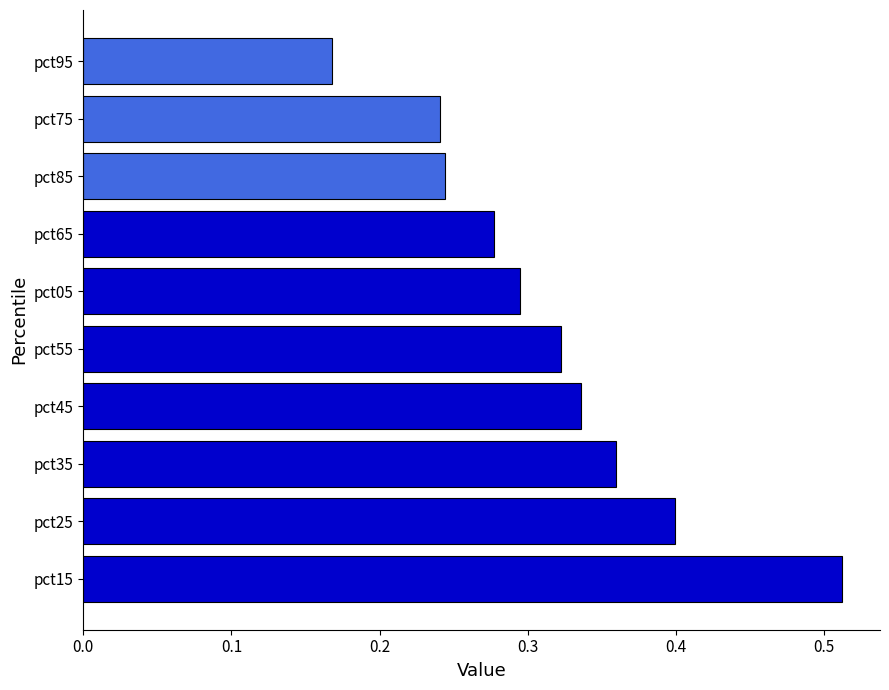

Count the number of categories in the chart.

10